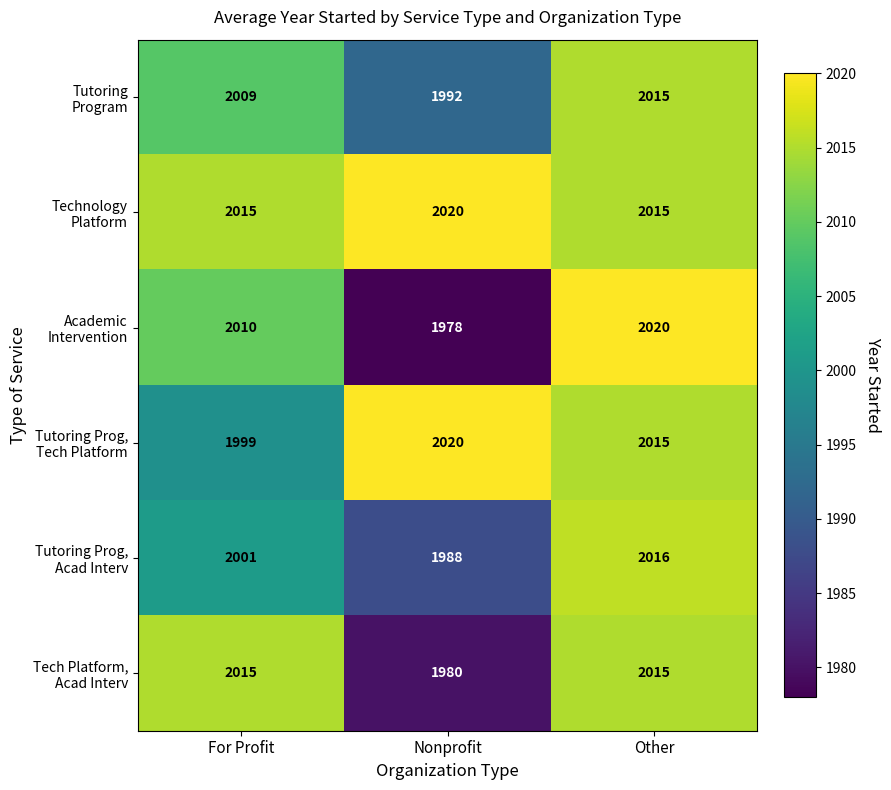

At how many categories does at least one series exceed 2001?

3